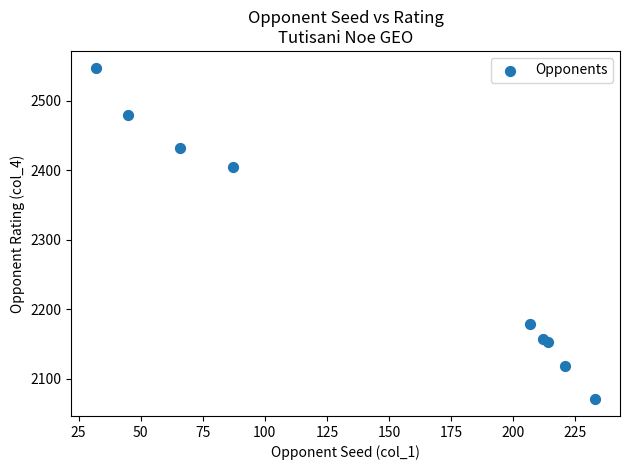

What Y value in the scatter plot is closest to 2309?

2404